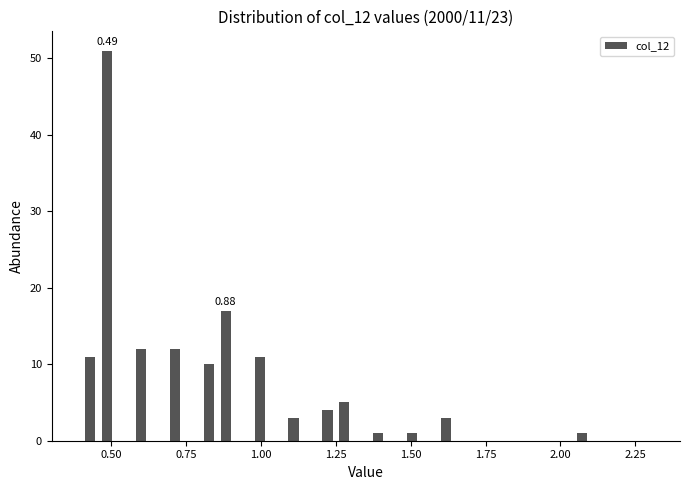

Read against the x-axis, roughly where is the centre of the tallest bar?

0.50